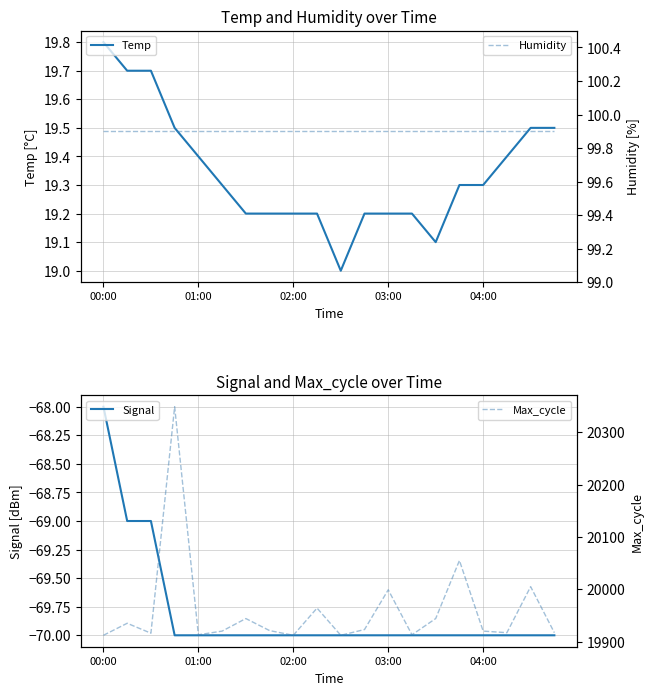

What is the minimum value for Max_cycle?

19912